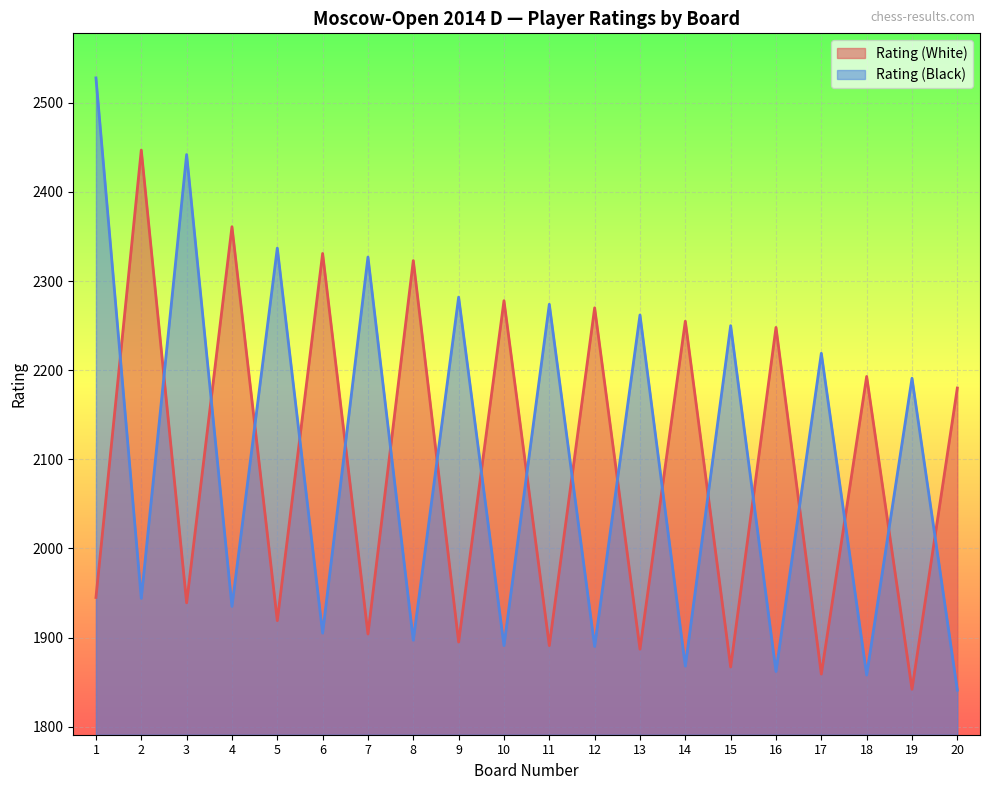

What is the spread (max minus min) of values at 17?

360